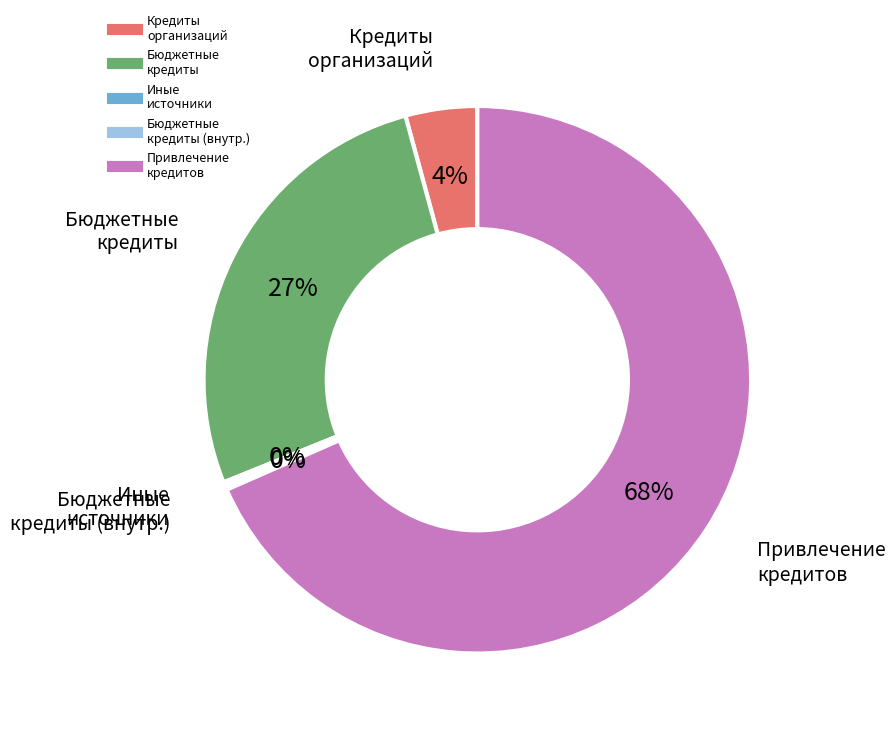

To the nearest percent, what is the average slice percentage?

20%